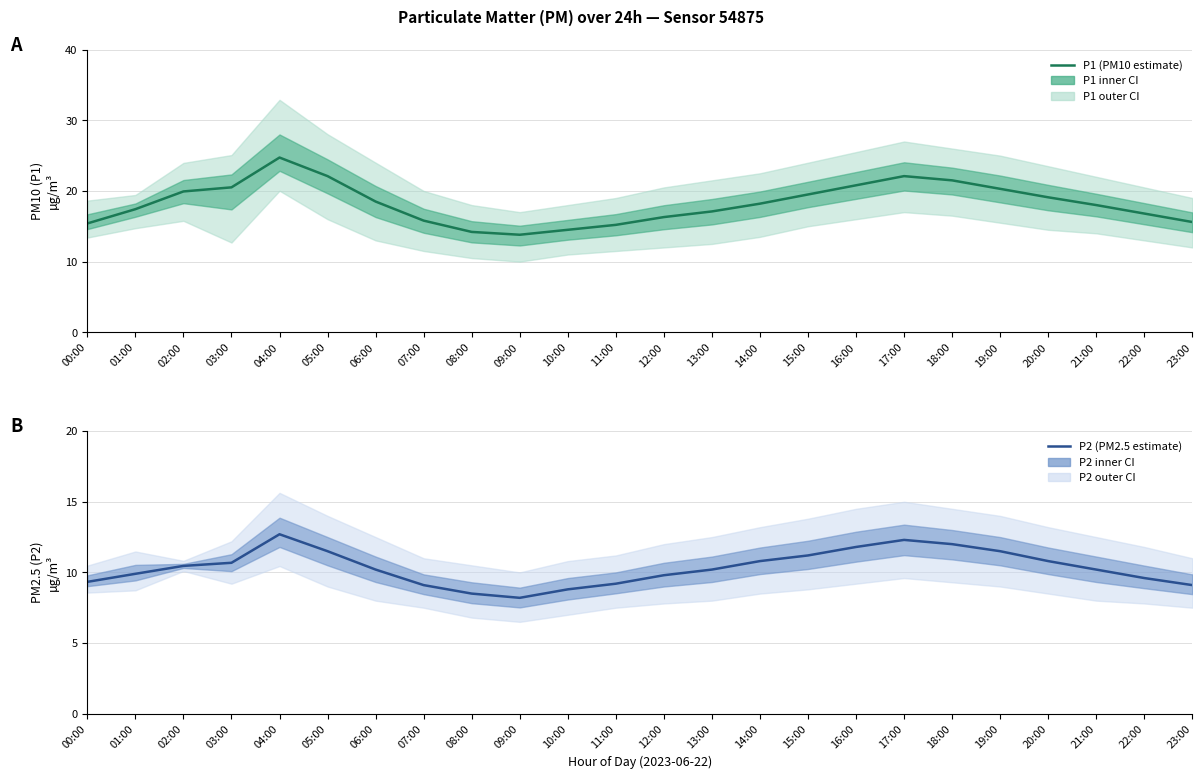

True or false: P2 (PM2.5 estimate) and P1 (PM10 estimate) intersect in this chart.

False